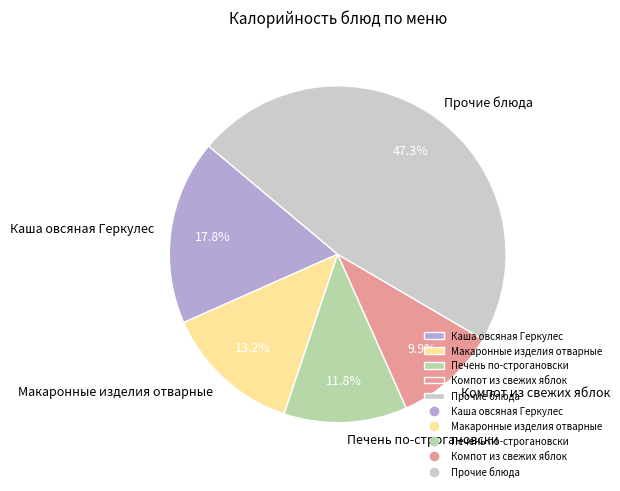

Which slice is the smallest?

Компот из свежих яблок